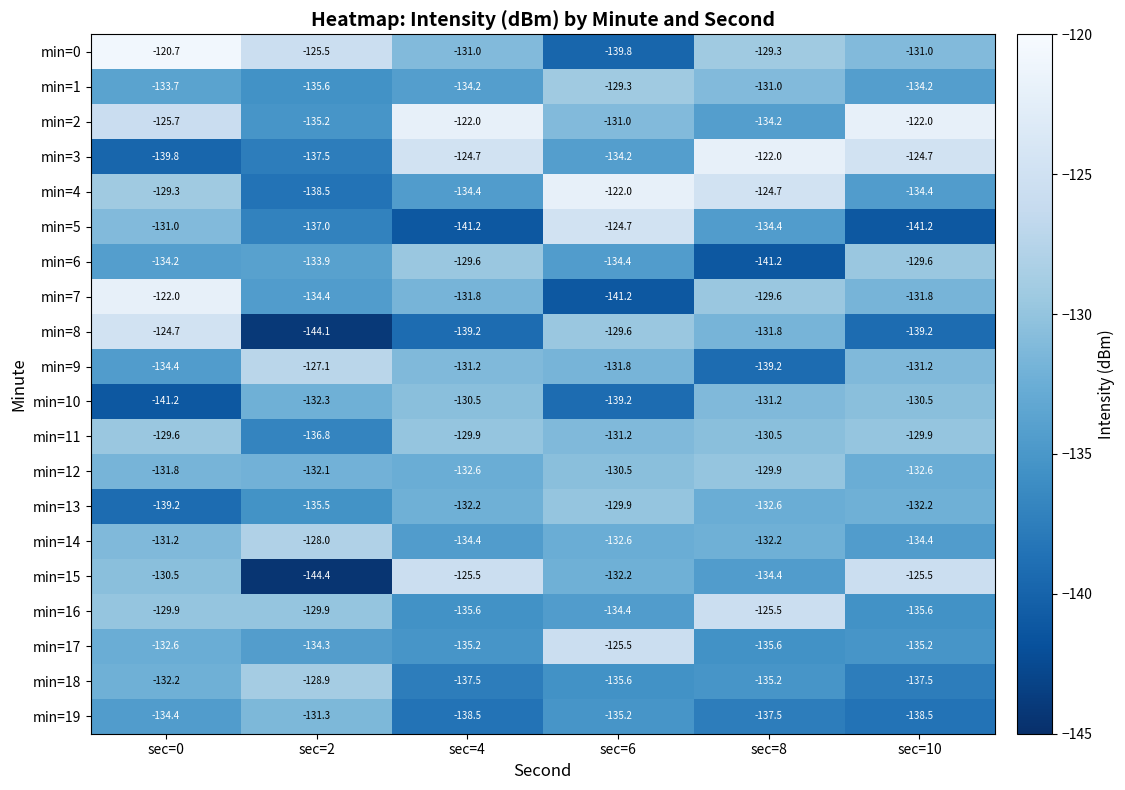

Which category has the highest value across all series?

sec=0